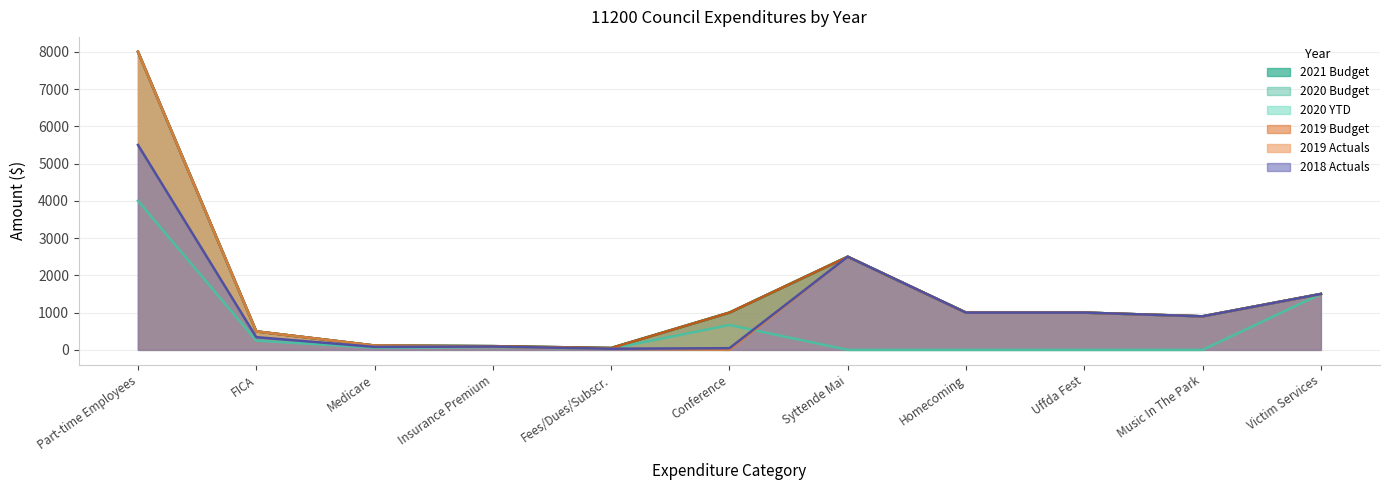

At how many categories does at least one series exceed 767?

7